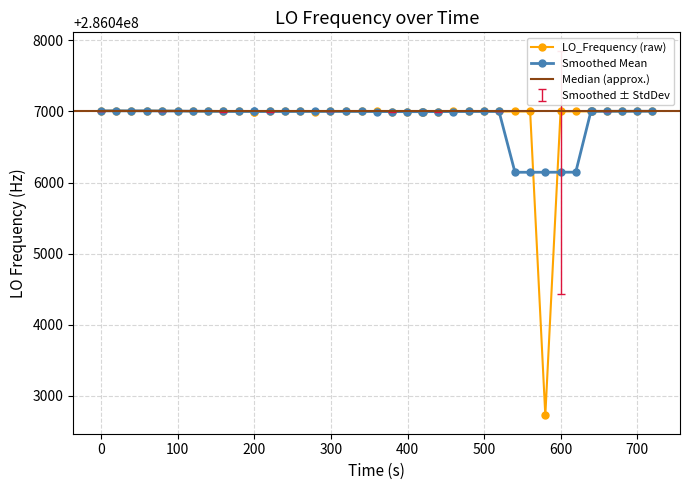

What is the value of the Smoothed Mean point at the 12th from the left?

286046998.4